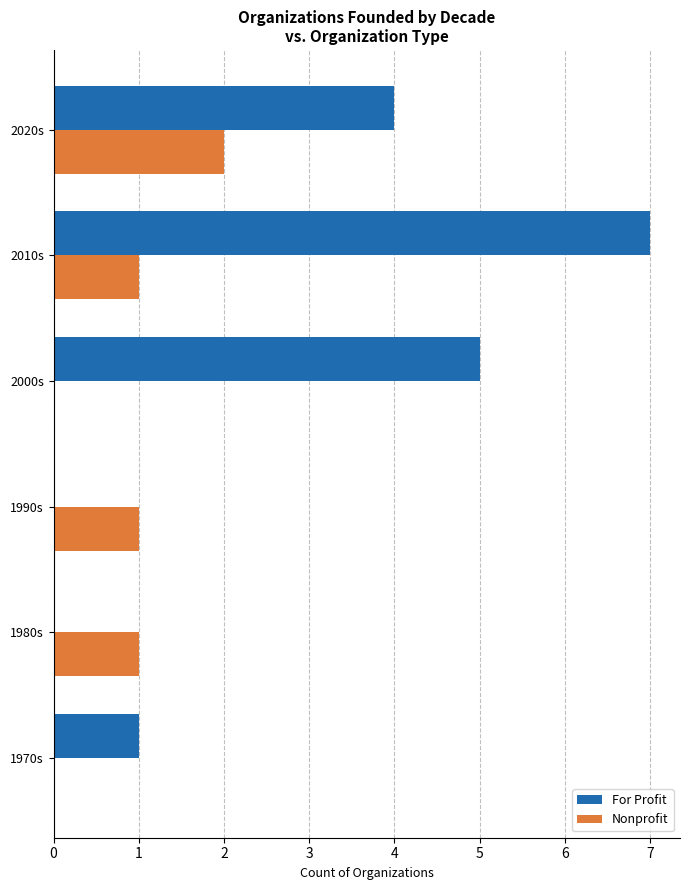

Which series has the largest total across all categories?

For Profit